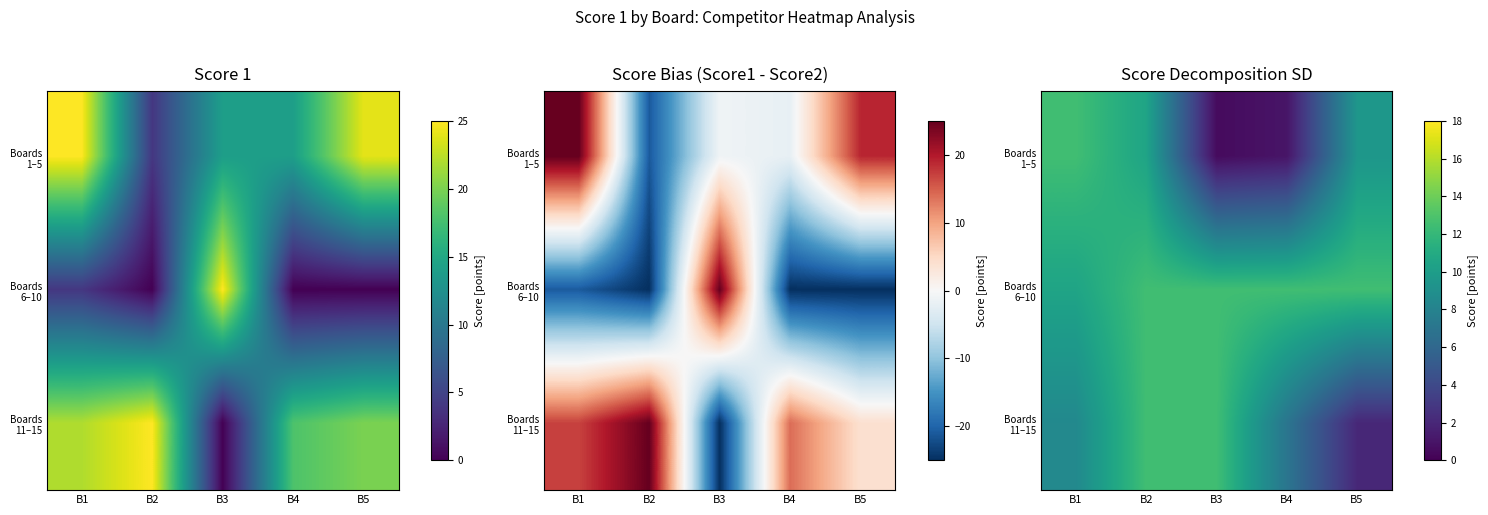

Which label corresponds to the smallest value in the chart?

B3